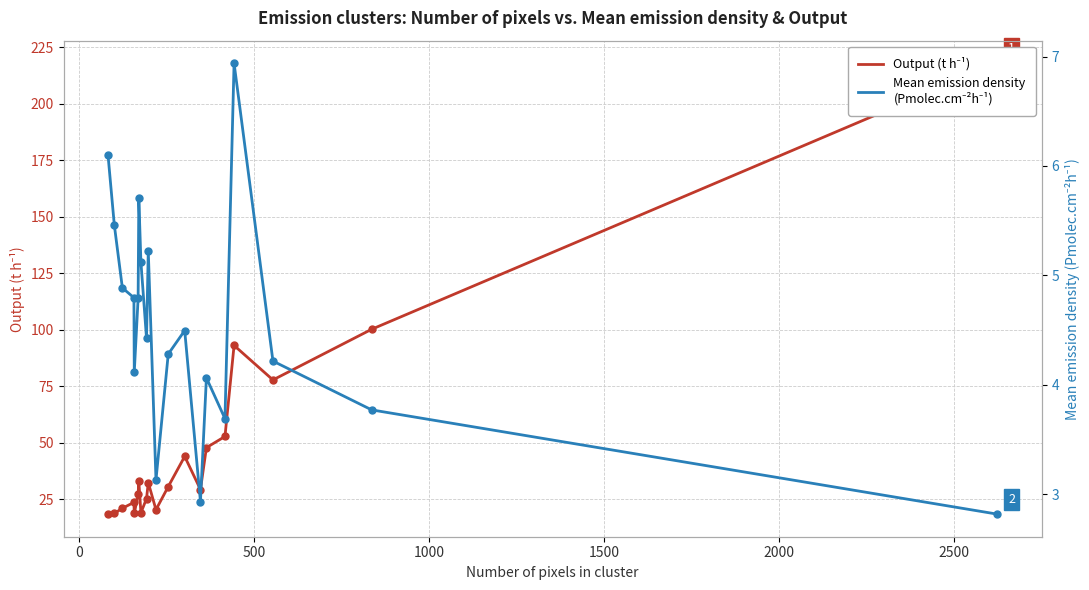

At how many categories does at least one series exceed 167?

1